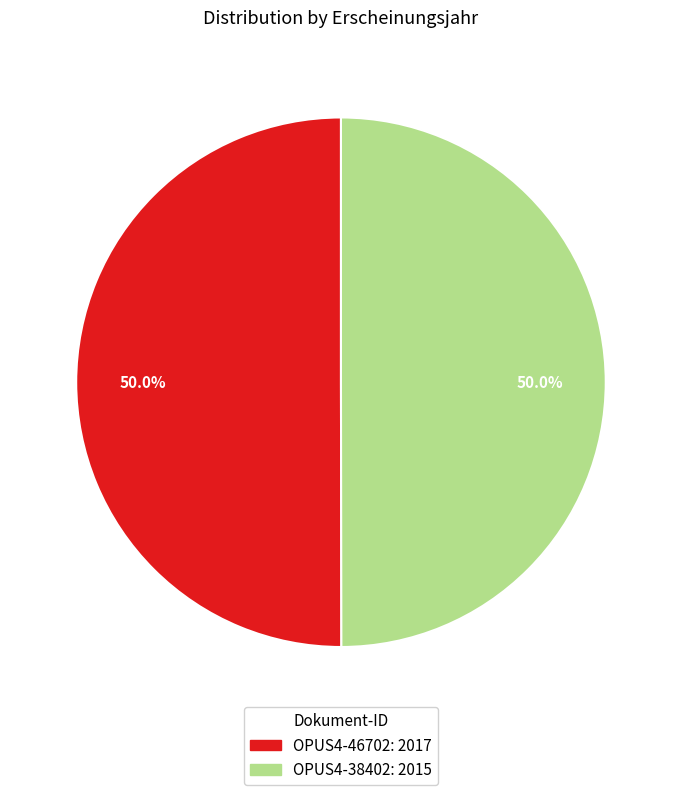

To the nearest percent, what percentage of the pie is OPUS4-38402?

50%